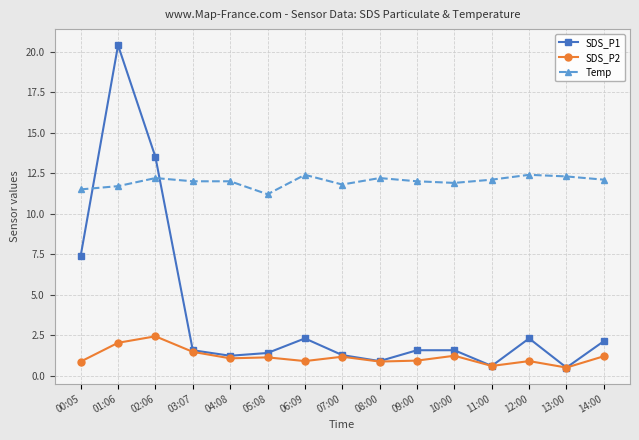

Does the chart have visible grid lines?

Yes